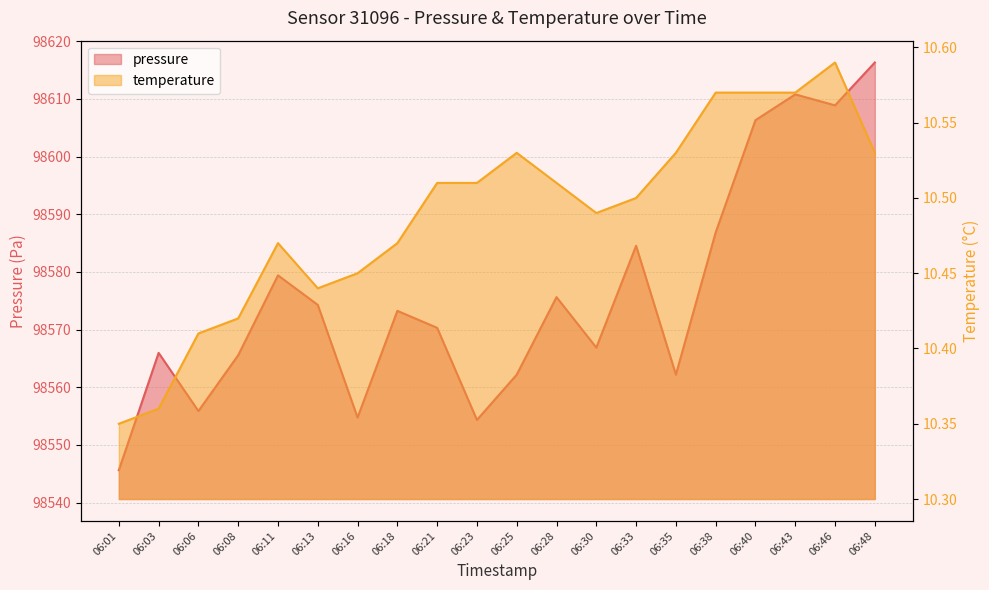

What is the greatest value displayed?

98616.3